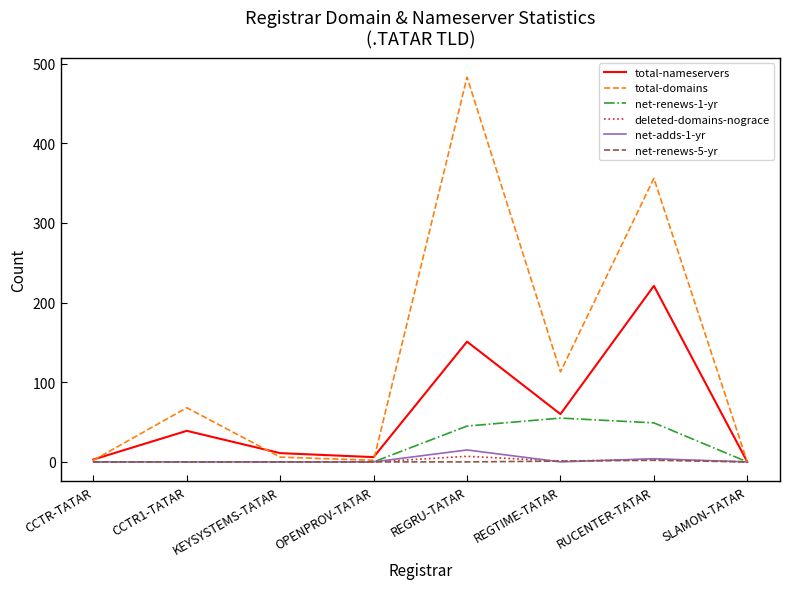

How many interior local valleys does the total-domains series have?

2